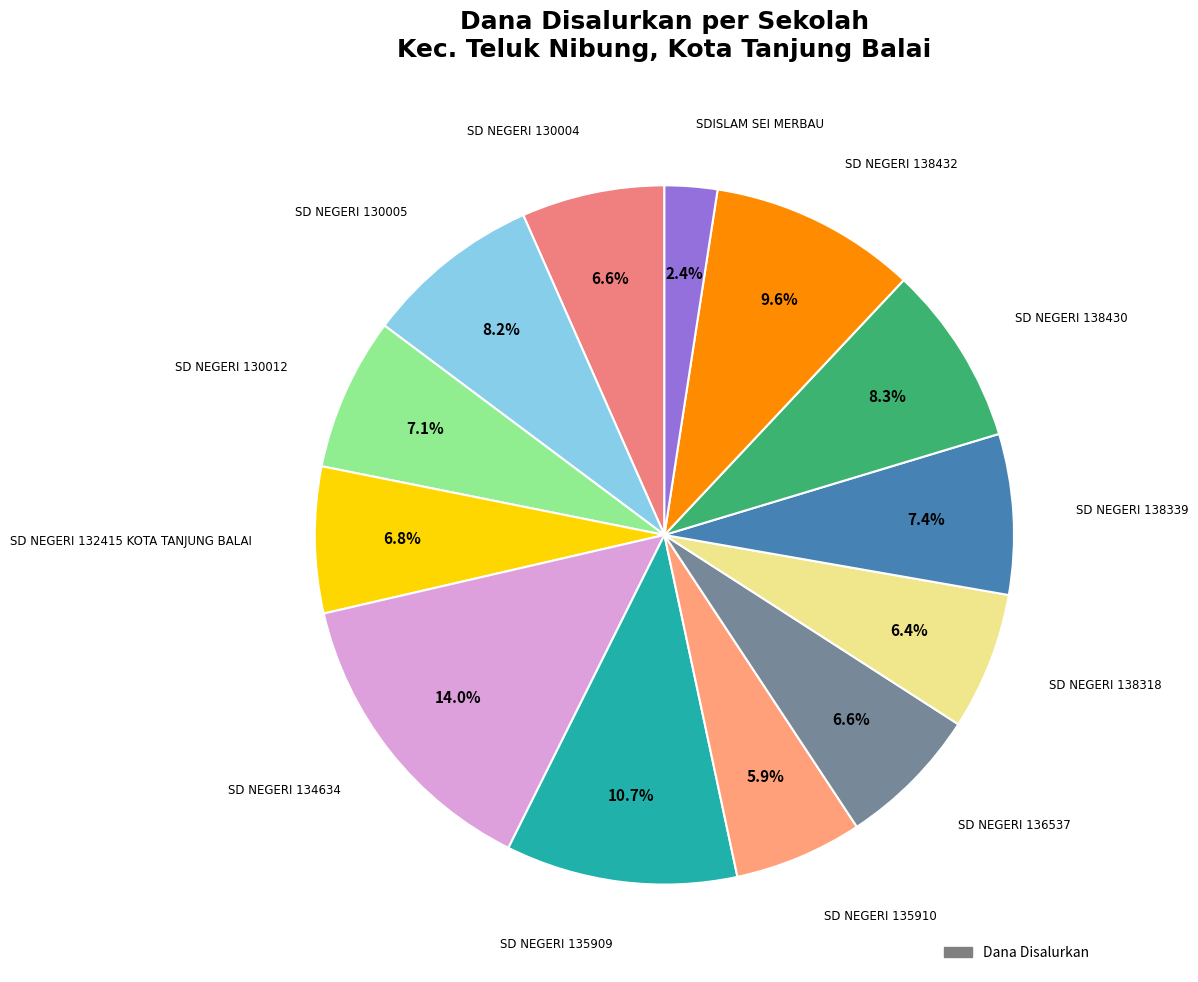

Is there any slice that represents more than half of the pie?

No